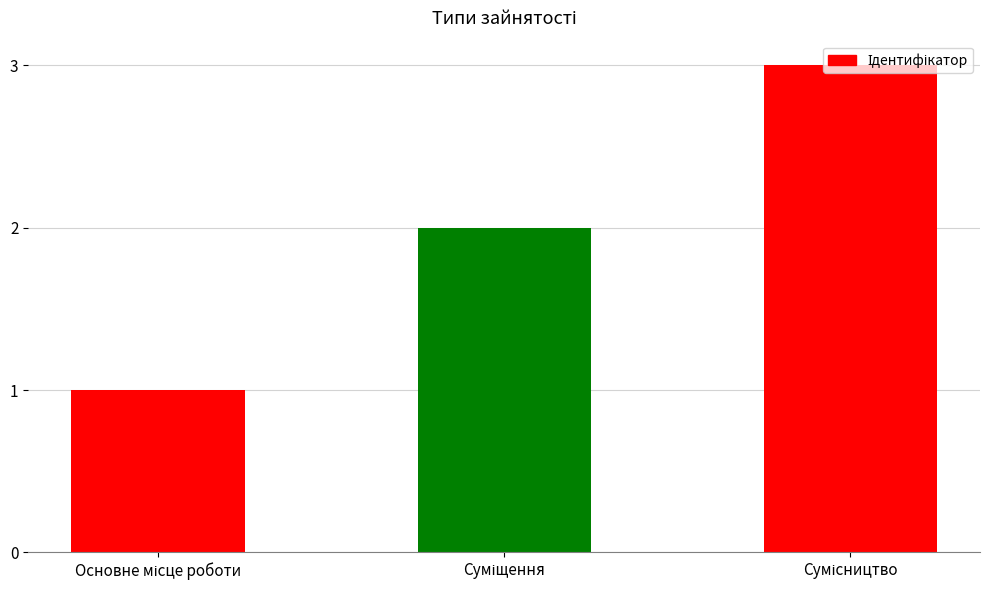

What is the sum of all values?

6